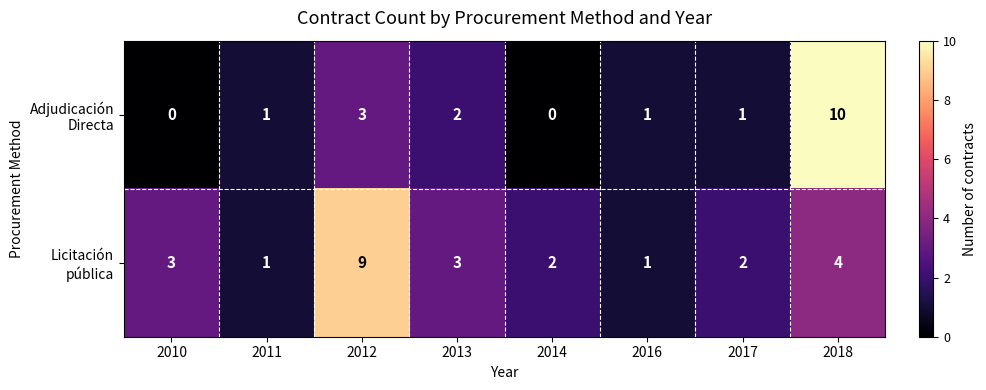

Which category has the highest value across all series?

2018